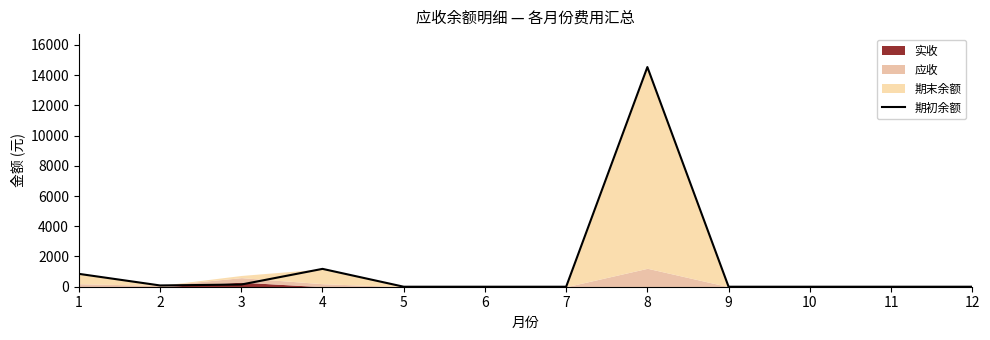

Which label corresponds to the smallest value in the chart?

5